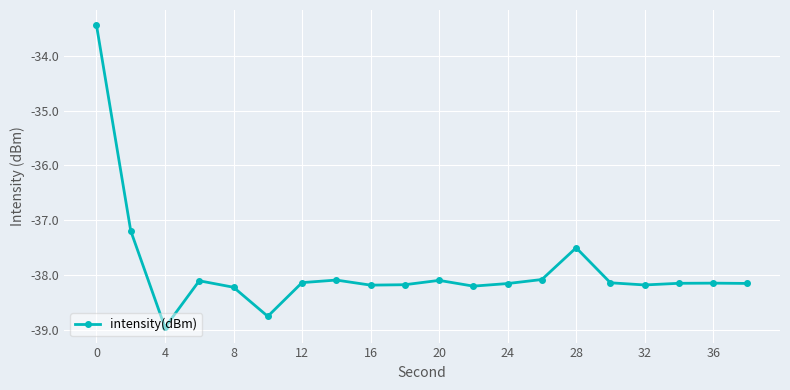

What is the value of the 5th point from the left?

-38.2